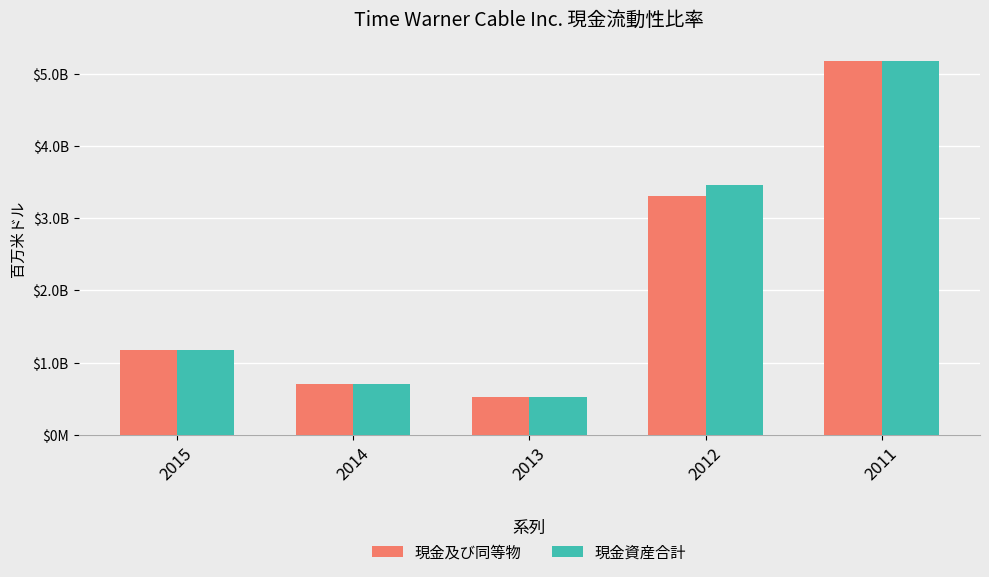

Reading left to right, what are all the values shown in this chart?

現金及び同等物: 1170	707	525	3304	5177
現金資産合計: 1170	707	525	3454	5177